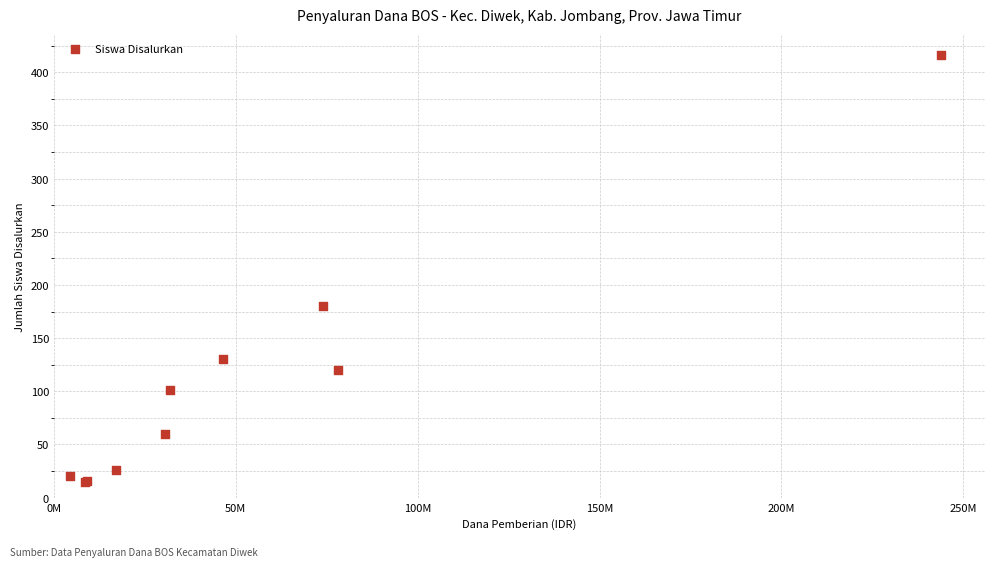

What Y value in the scatter plot is closest to 215?

180